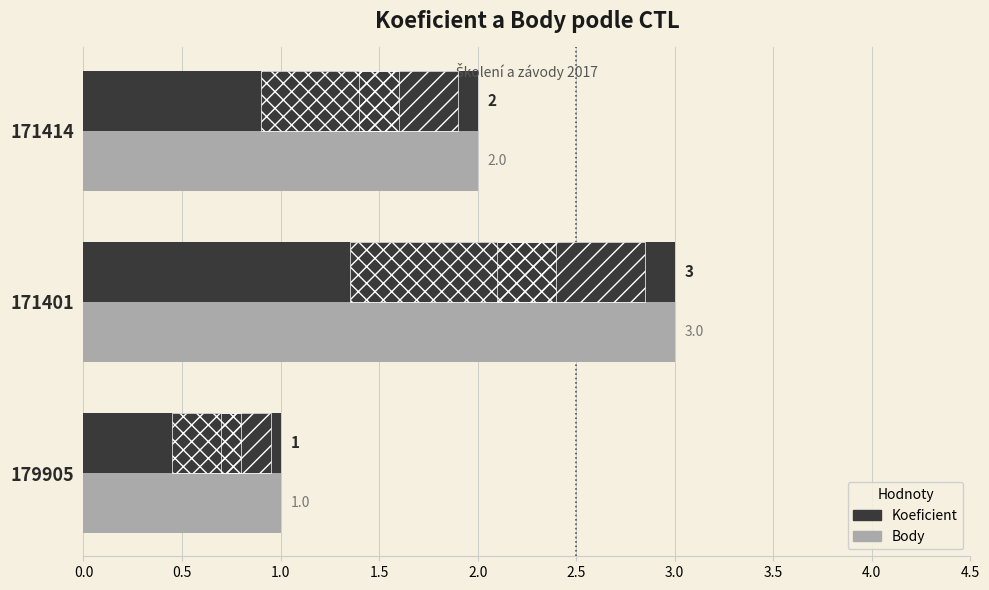

Count the Body values in the range 1 to 3.

3